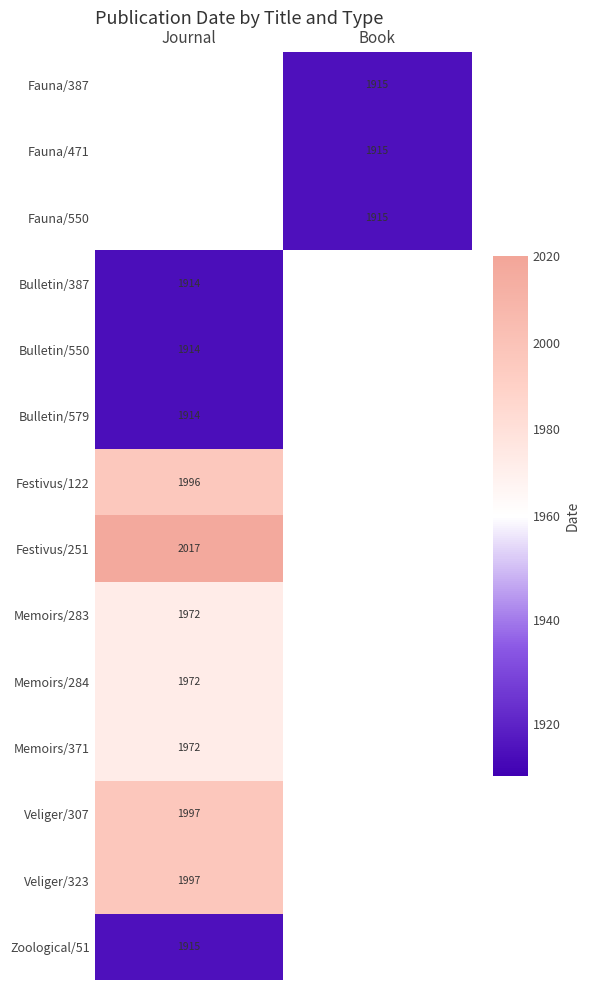

The value of Memoirs/371 at Journal is 1972. True or false?

True